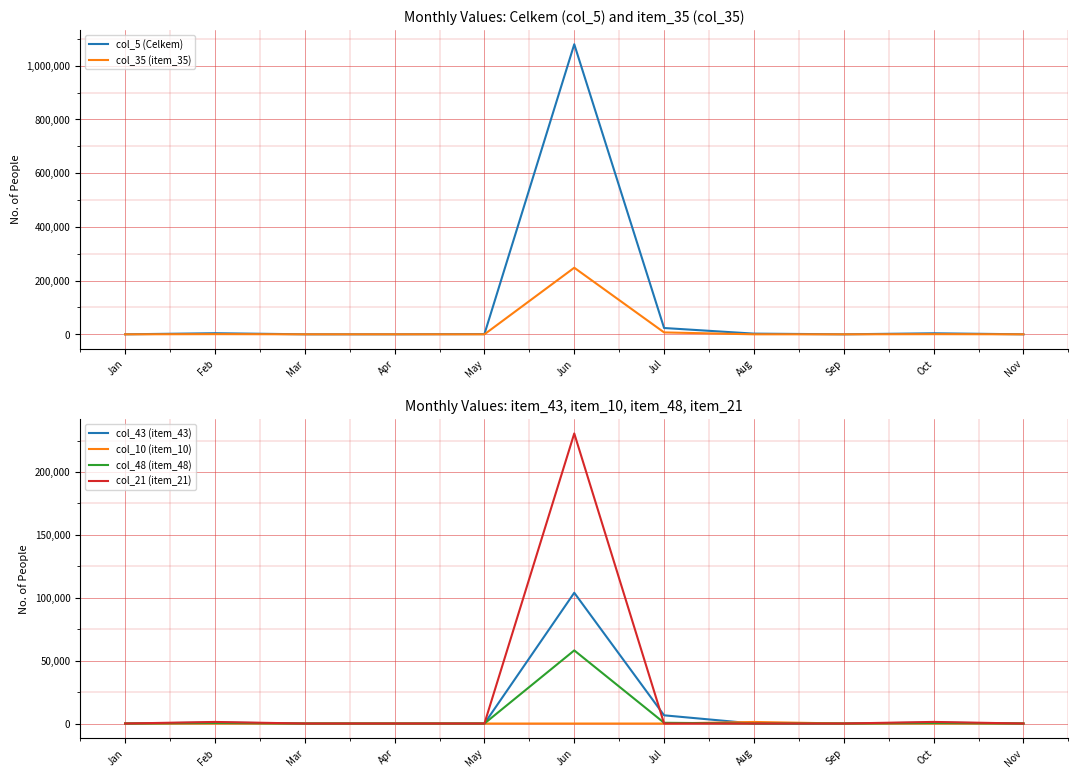

The value of col_35 (item_35) at May is -90546.2. True or false?

False